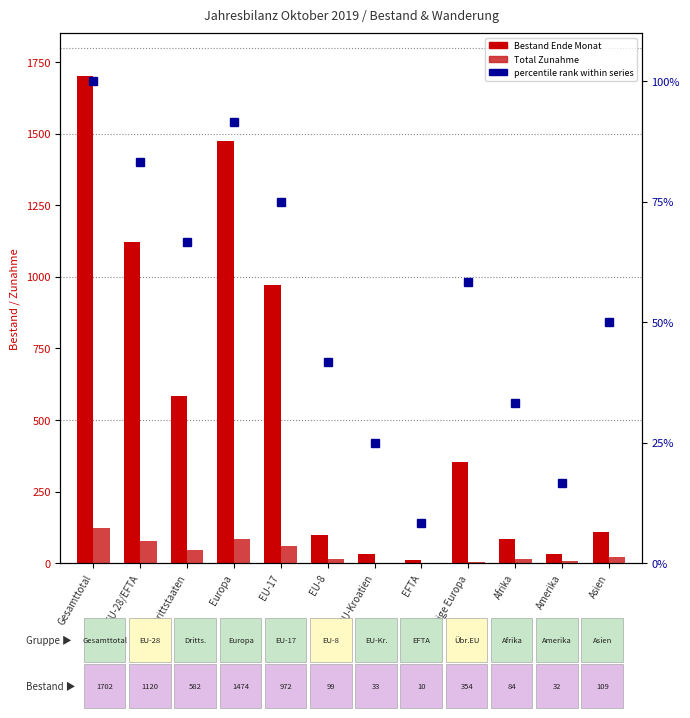

What is the label of the 5th bar from the right?

EFTA